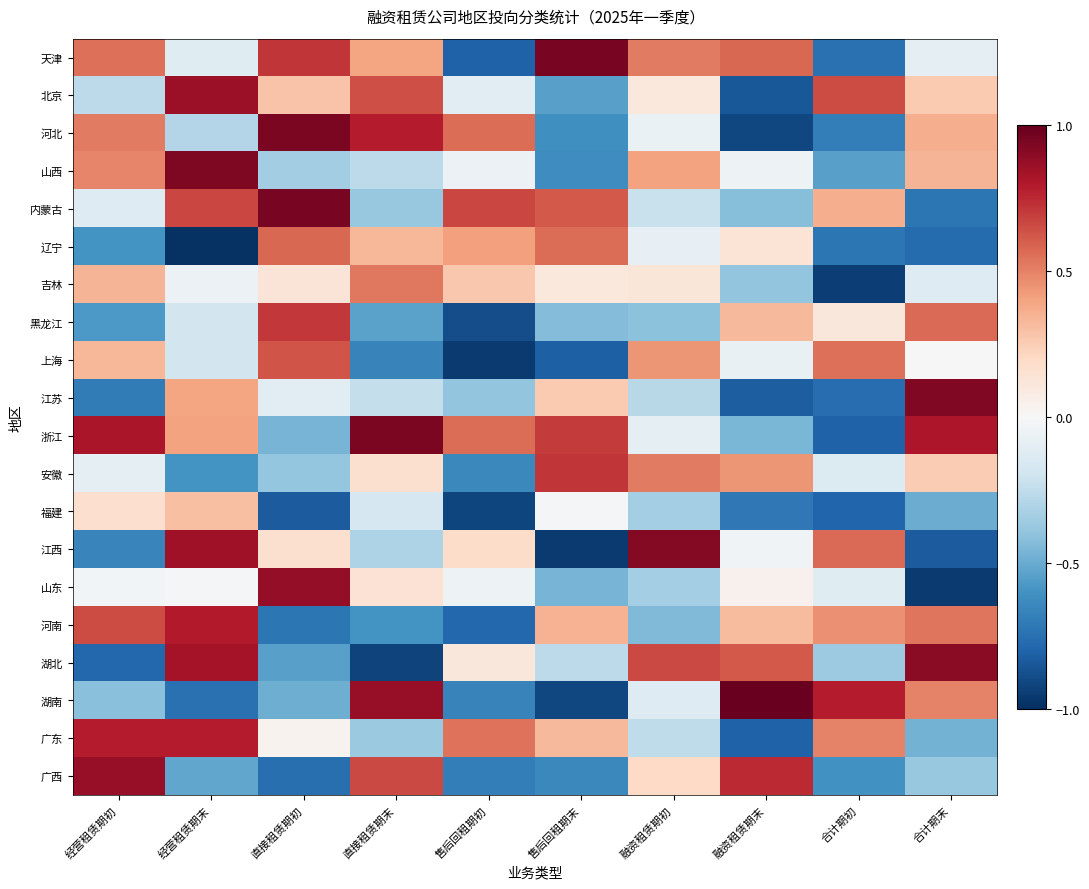

What is the total value across all series at 经营租赁期初?

1.3